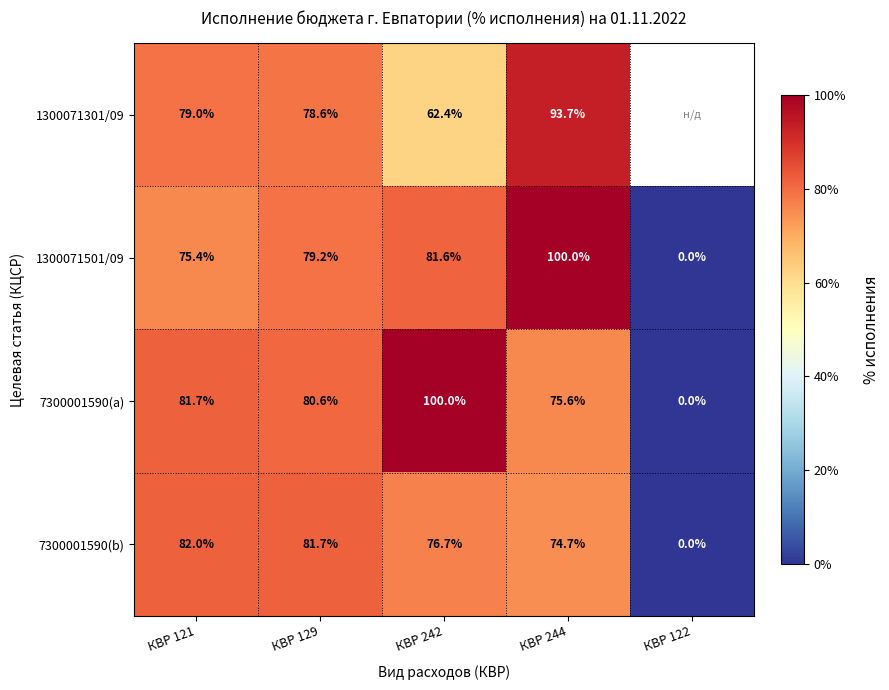

Which series has the widest spread of values?

1300071501/09